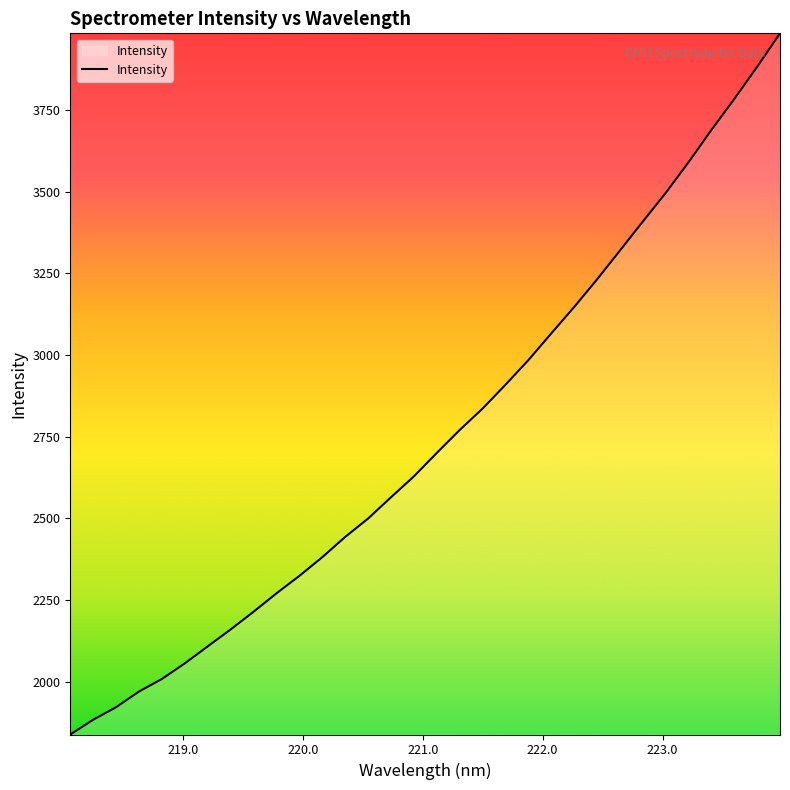

What is the difference between the maximum and minimum values?

2146.2